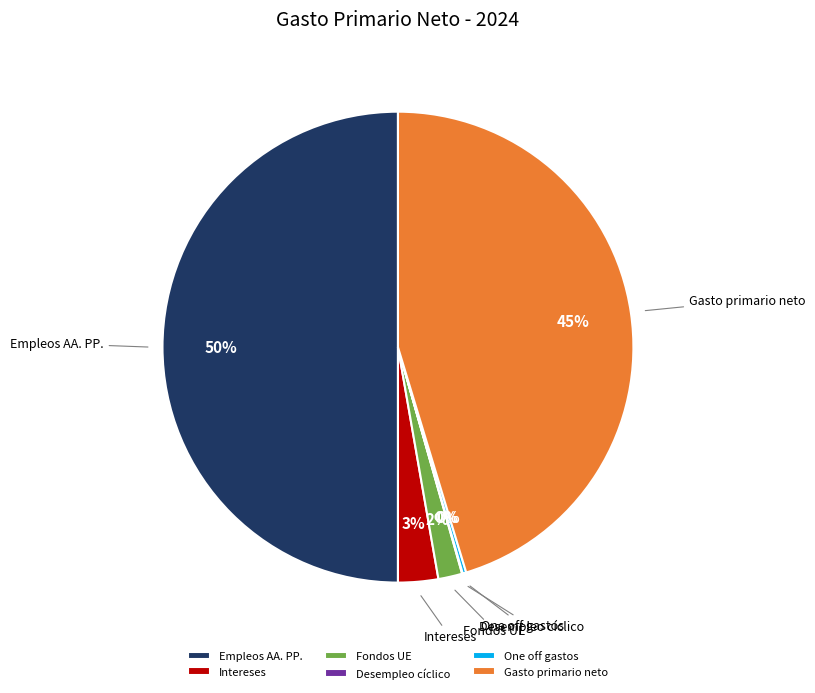

Between Intereses and Gasto primario neto, which is larger?

Gasto primario neto